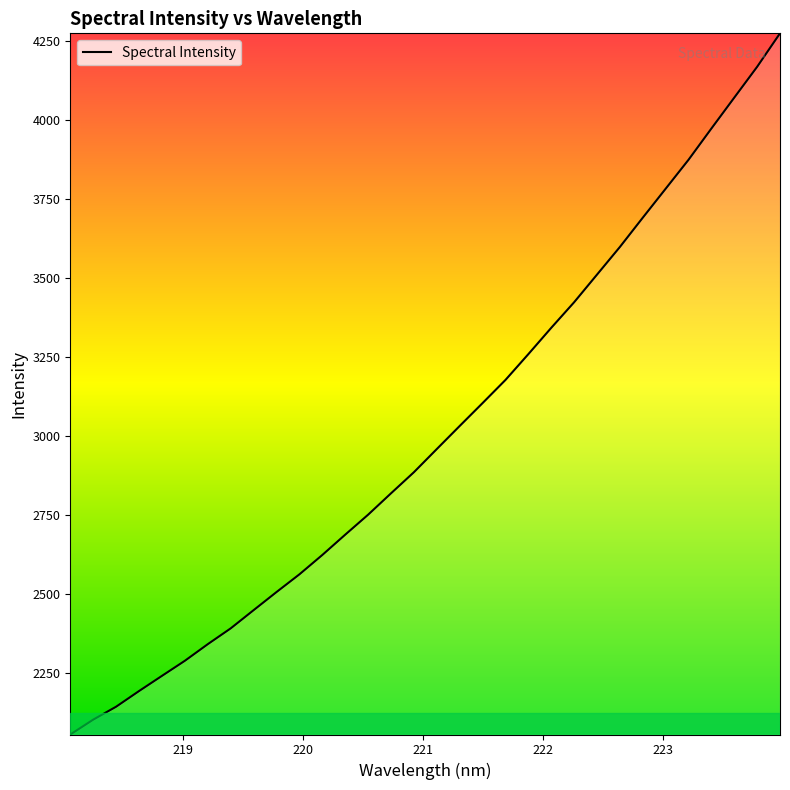

What is the maximum value shown in the chart?

4273.7